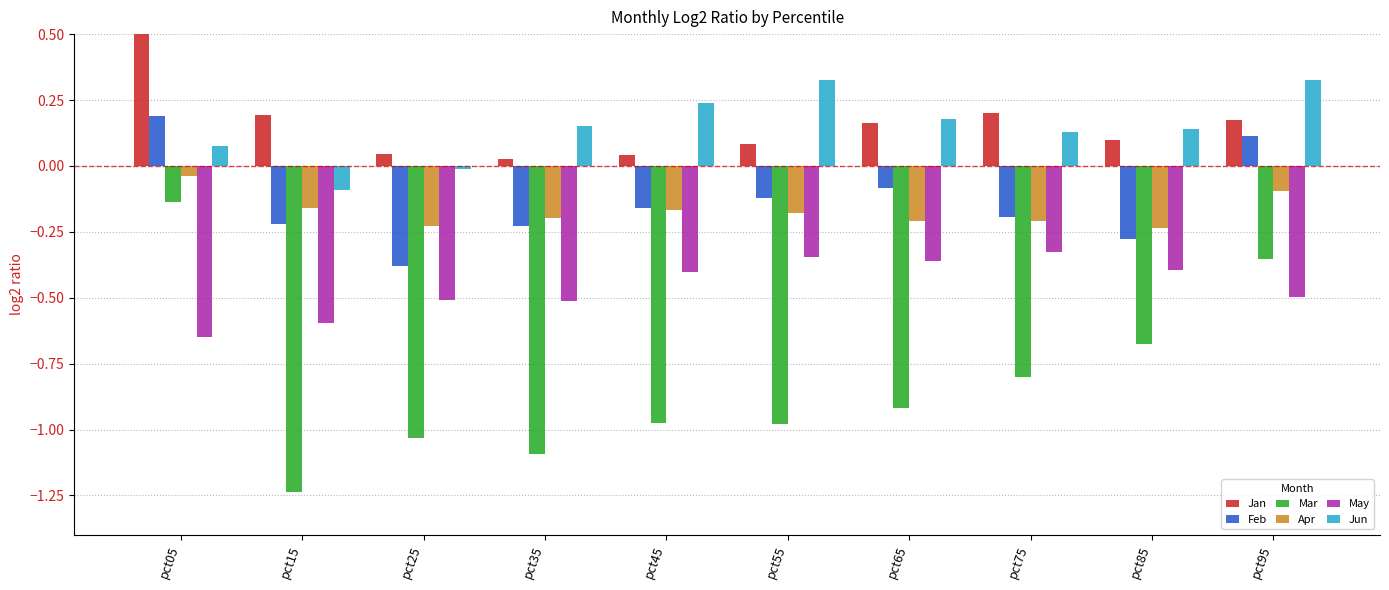

The Mar series shows -1.0 at pct45. True or false?

True